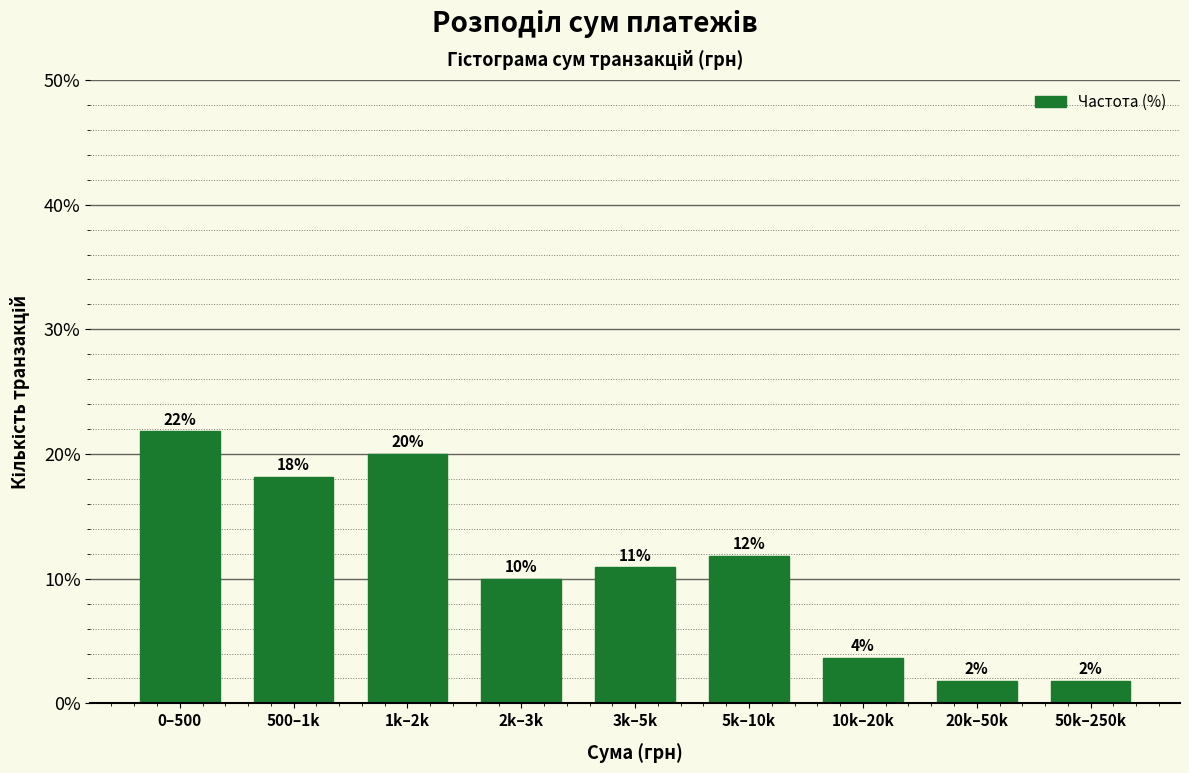

How many bars are there in total?

9